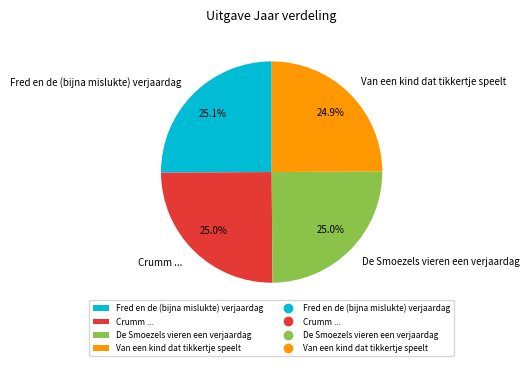

What percentage is NOT represented by Crumm ...?

75.0%